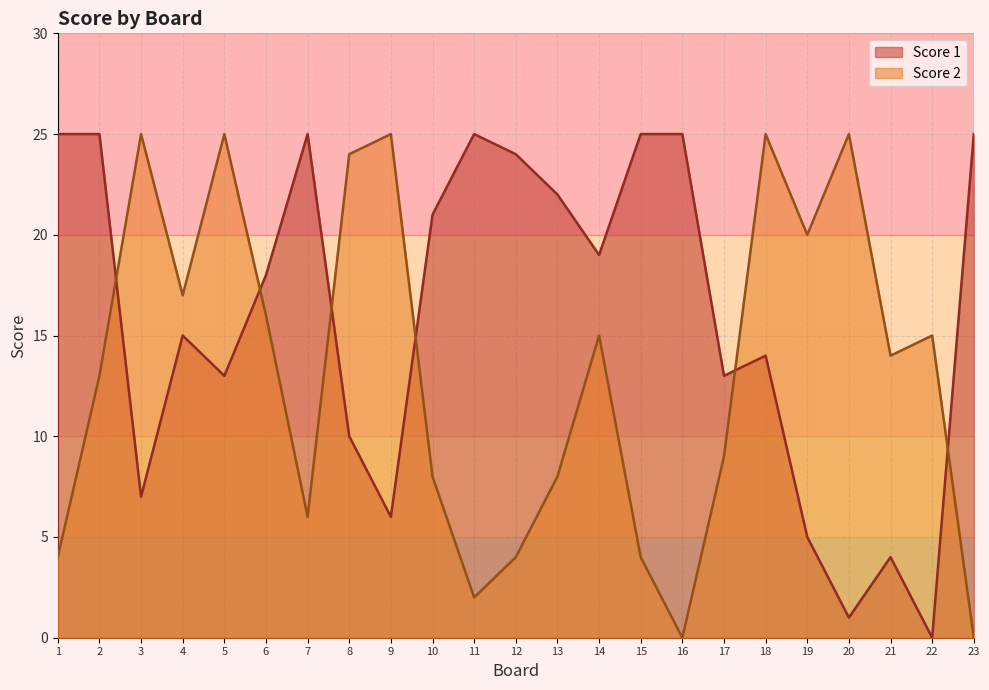

How many intersections are there between Score 2 and Score 1?

6